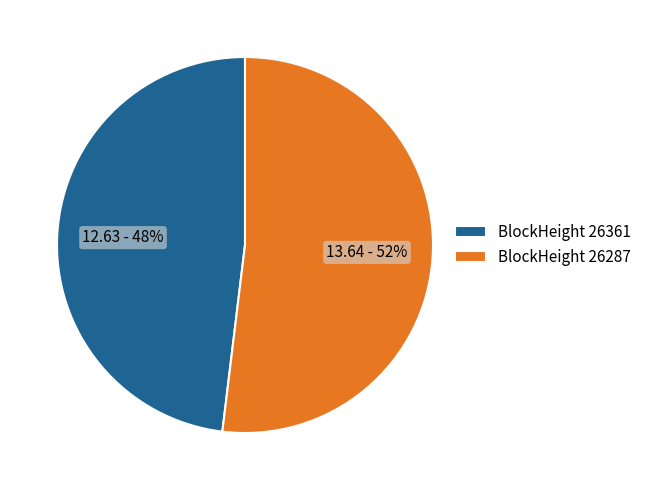

Do BlockHeight 26361 and BlockHeight 26287 together represent more than half of the pie?

Yes